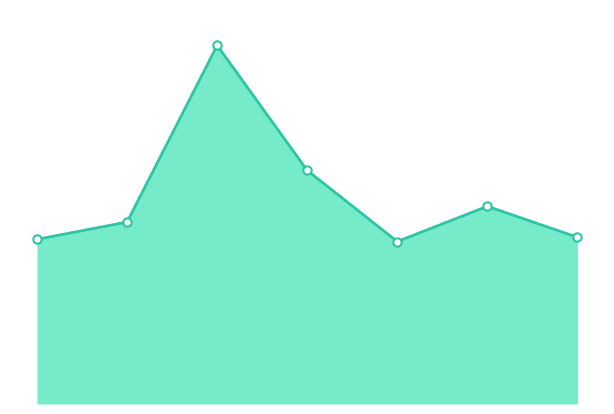

Is this an area chart (filled region under the line)?

Yes